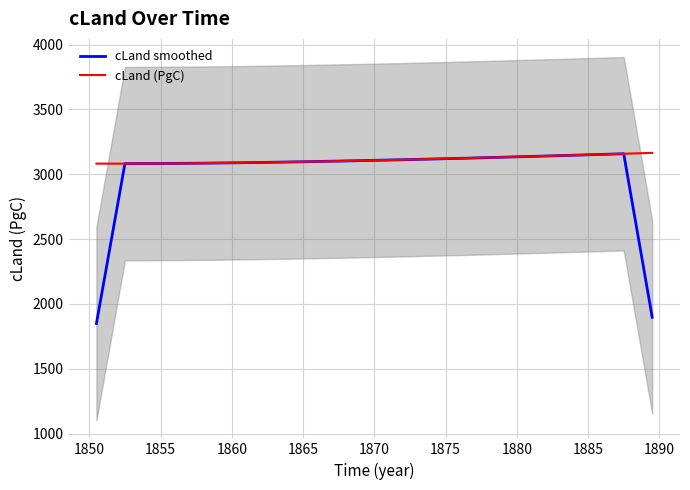

In cLand (PgC), how many points are lower than both neighbors (excluding endpoints)?

1